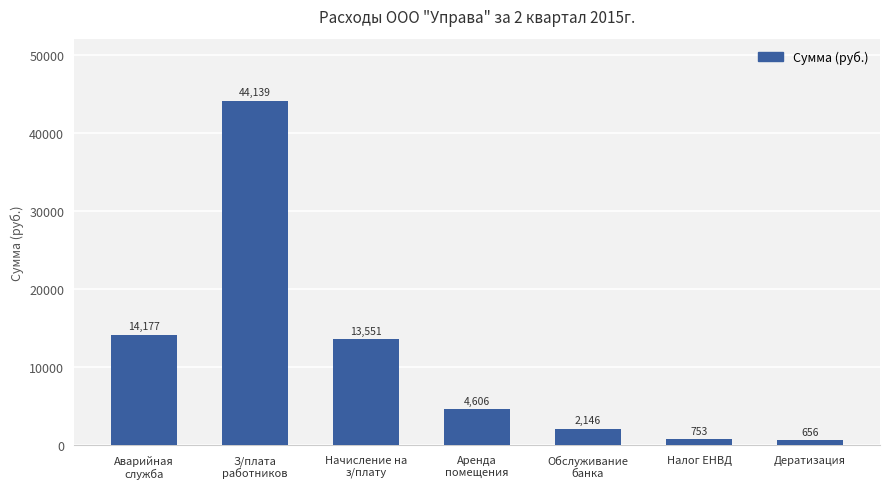

What is the difference between the maximum and second lowest values?

43385.9